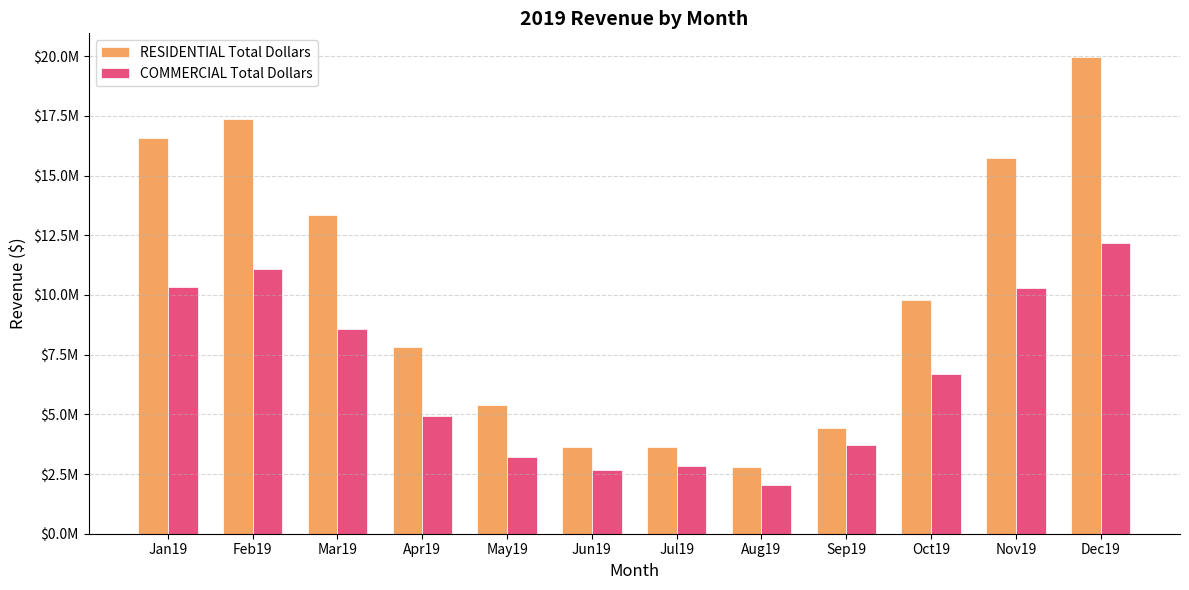

What is the label of the 10th bar from the left?

Oct19